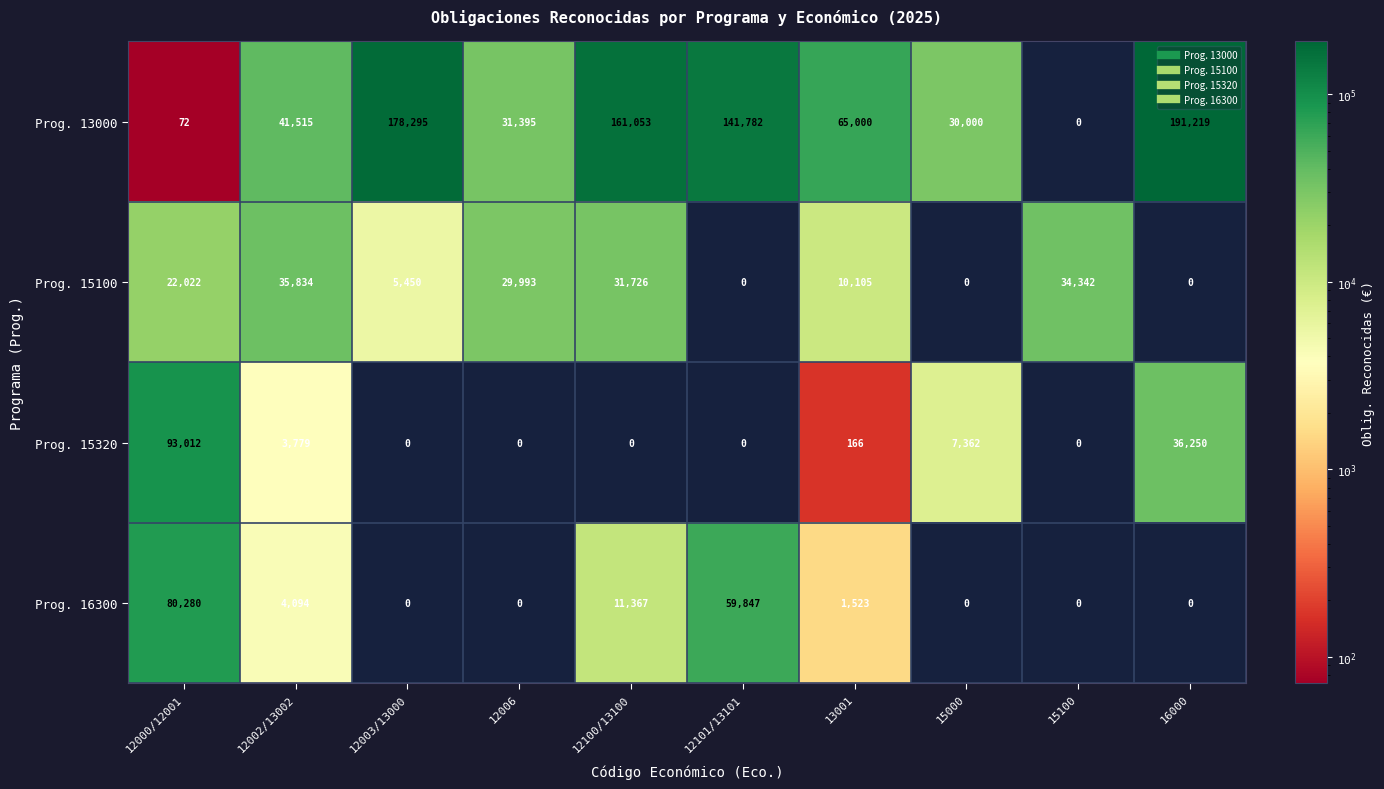

At which category is the sum across all series the highest?

16000